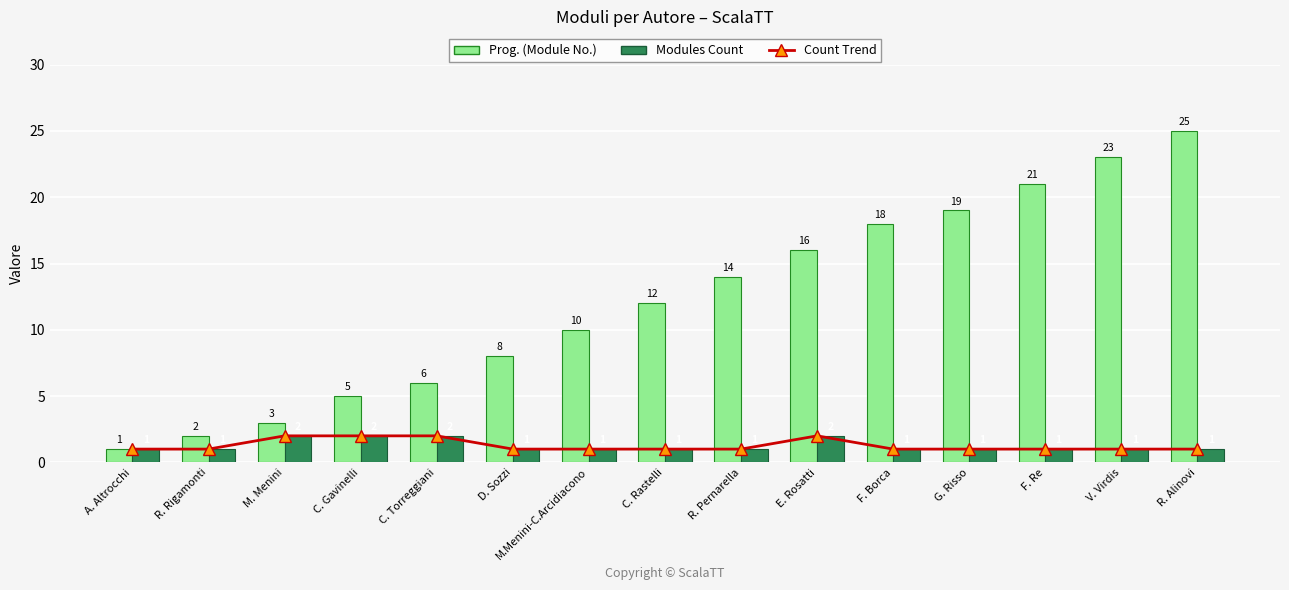

What position from the left is F. Re?

13